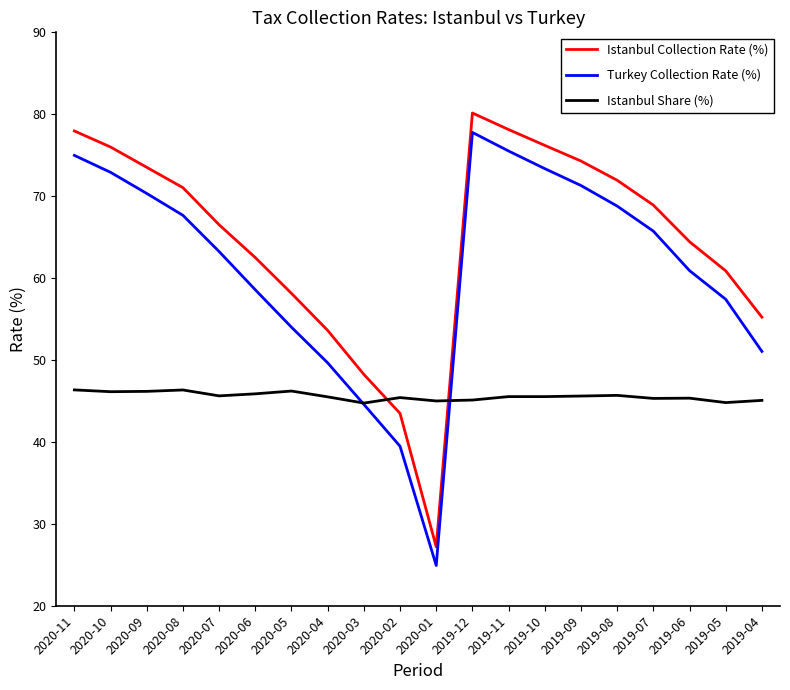

Which series has the widest spread of values?

Istanbul Collection Rate (%)